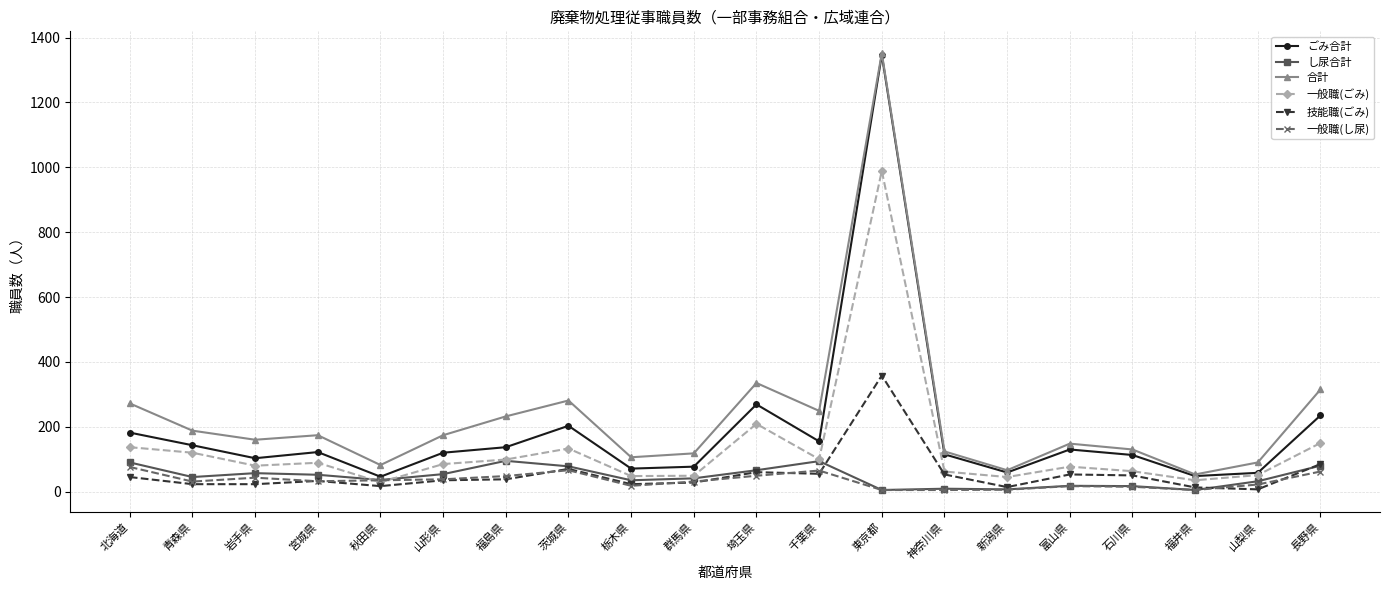

Between 茨城県 and 神奈川県, which series saw the biggest shift?

合計